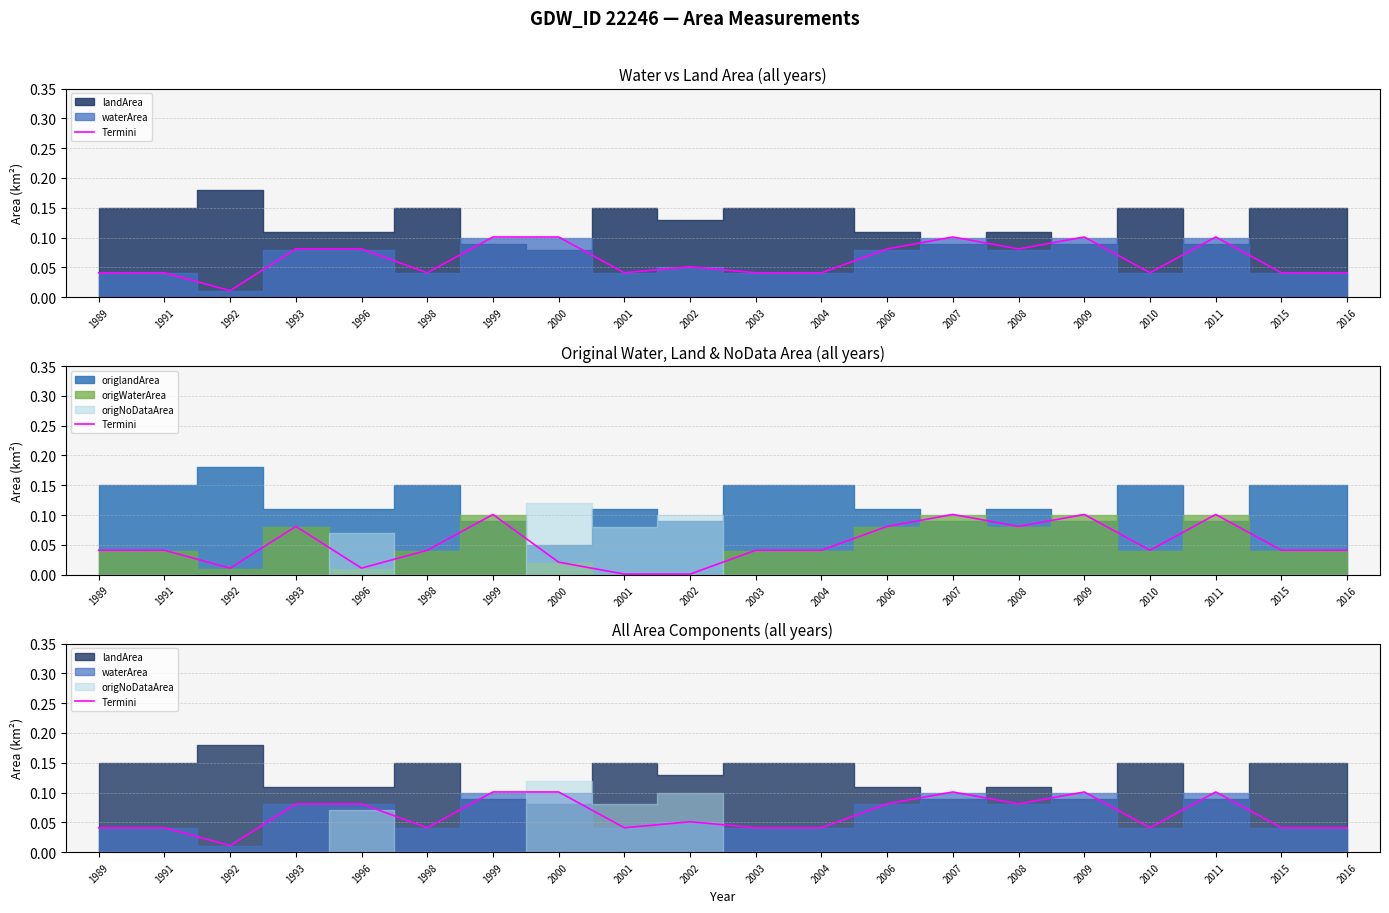

True or false: the data has more than 2 interior local peaks.

True